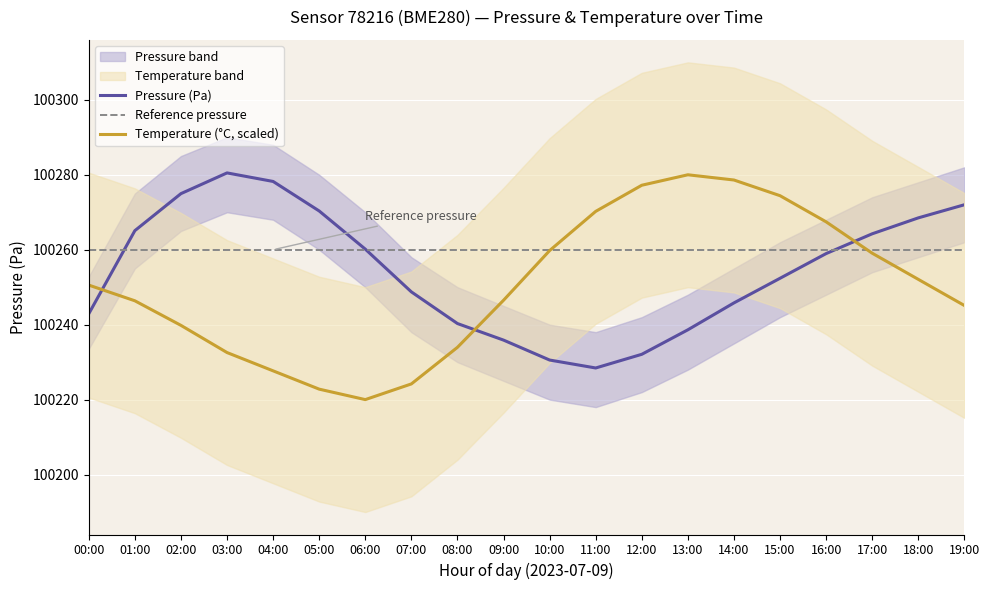

List the series in order of their peak value, lowest first.

temp, pressure